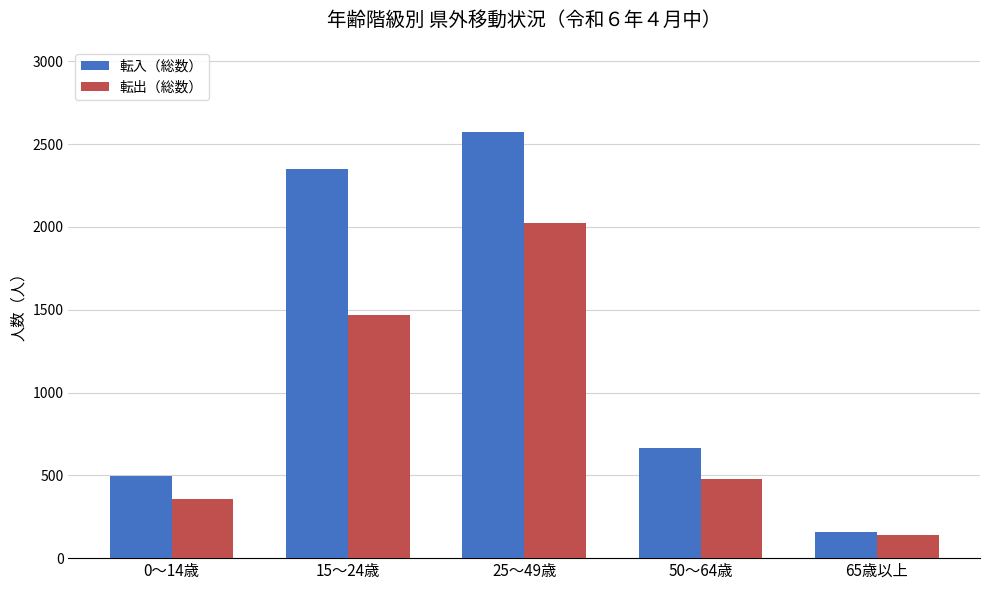

What is the value of the 転出（総数） bar at the 3rd from the left?

2021